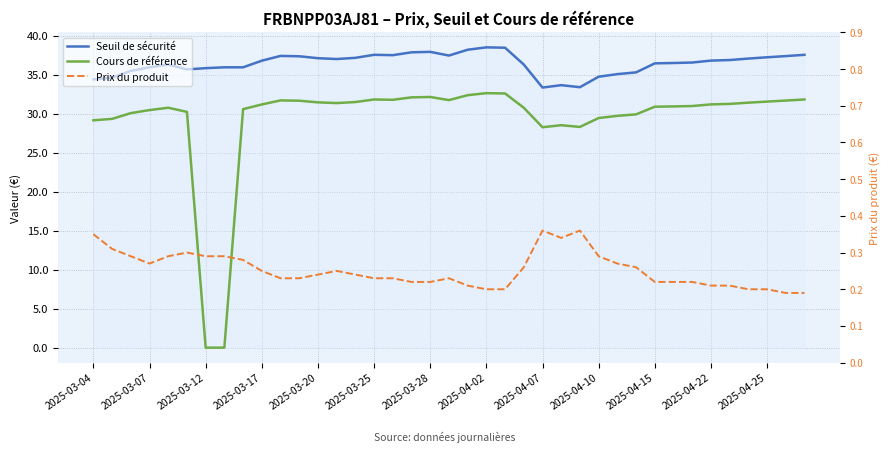

Which series has the widest spread of values?

Cours de référence